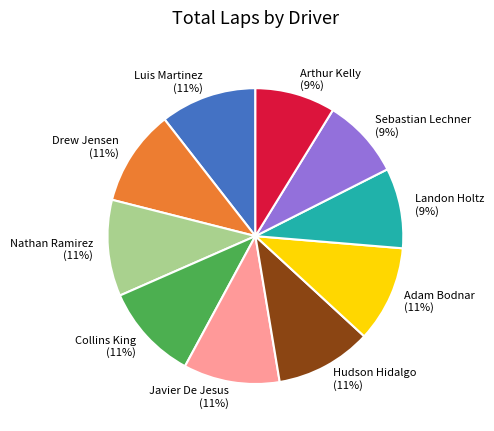

What percentage is the Javier De Jesus slice, to the nearest percent?

11%